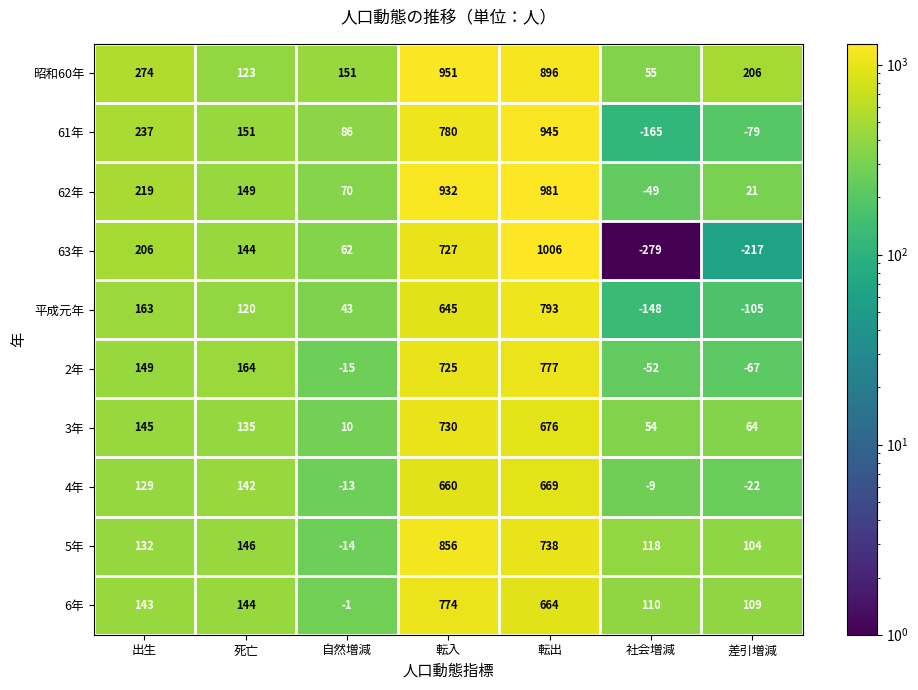

Which series changed the most between 出生 and 死亡?

昭和60年